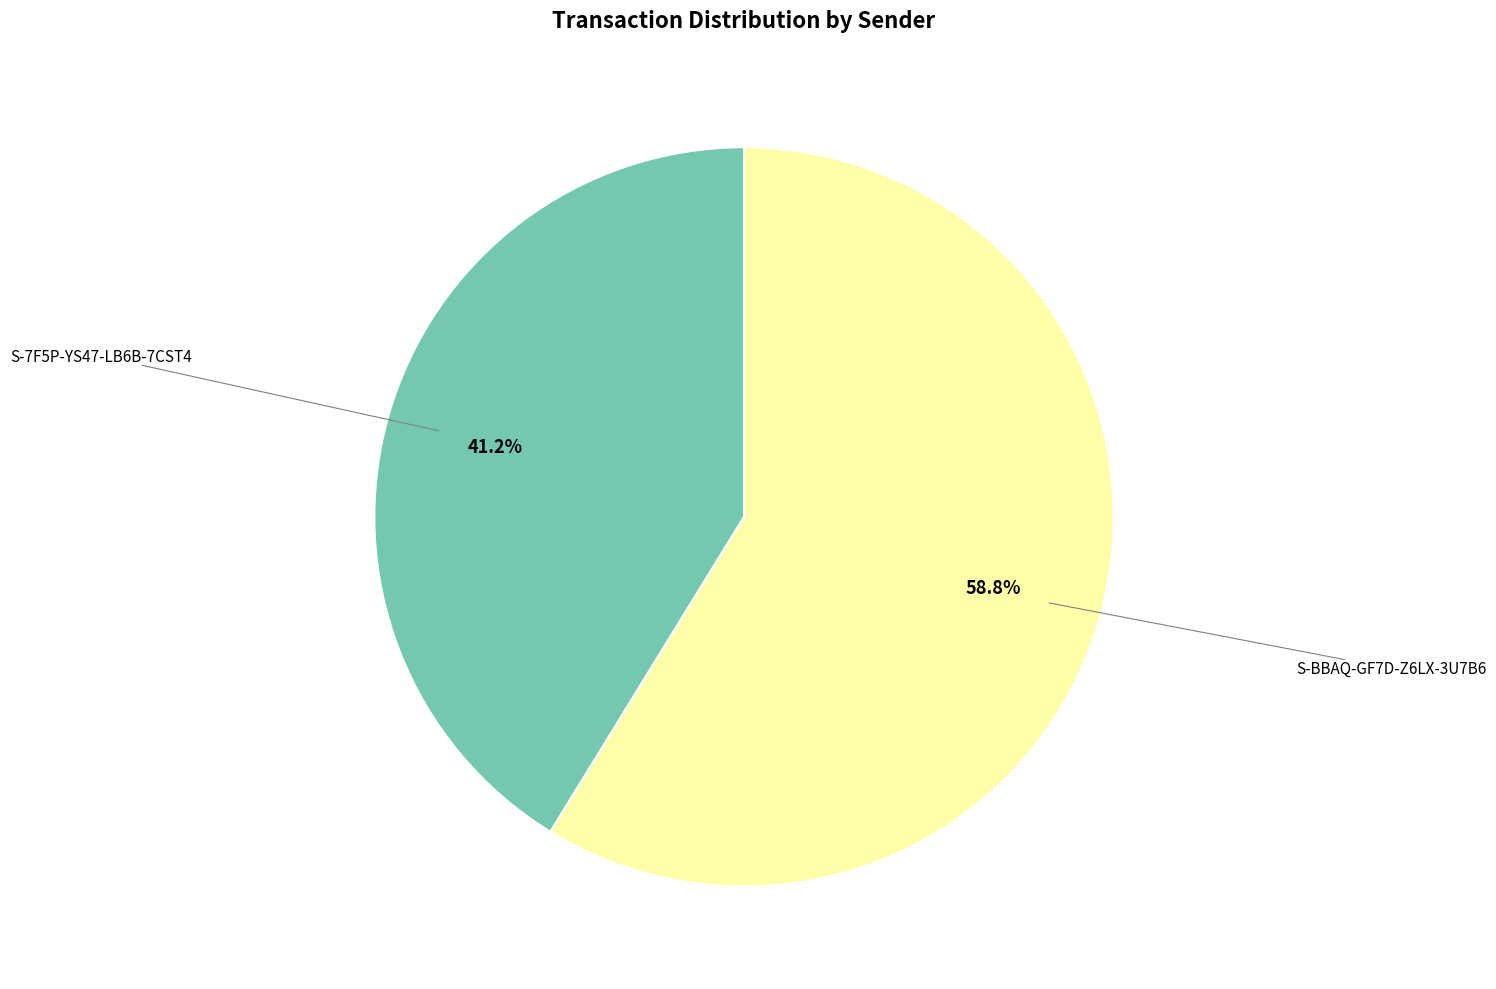

Does any single category account for the majority?

Yes